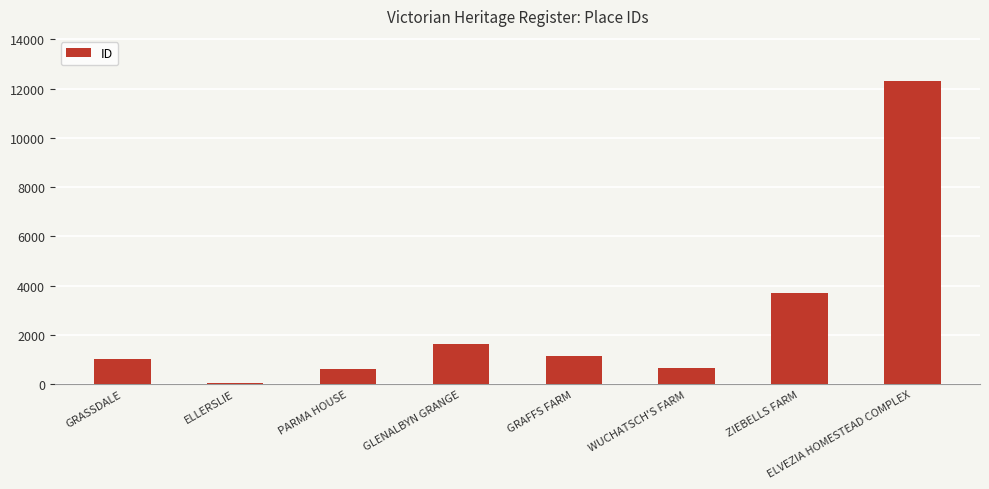

Which label corresponds to the largest value in the chart?

ELVEZIA HOMESTEAD COMPLEX